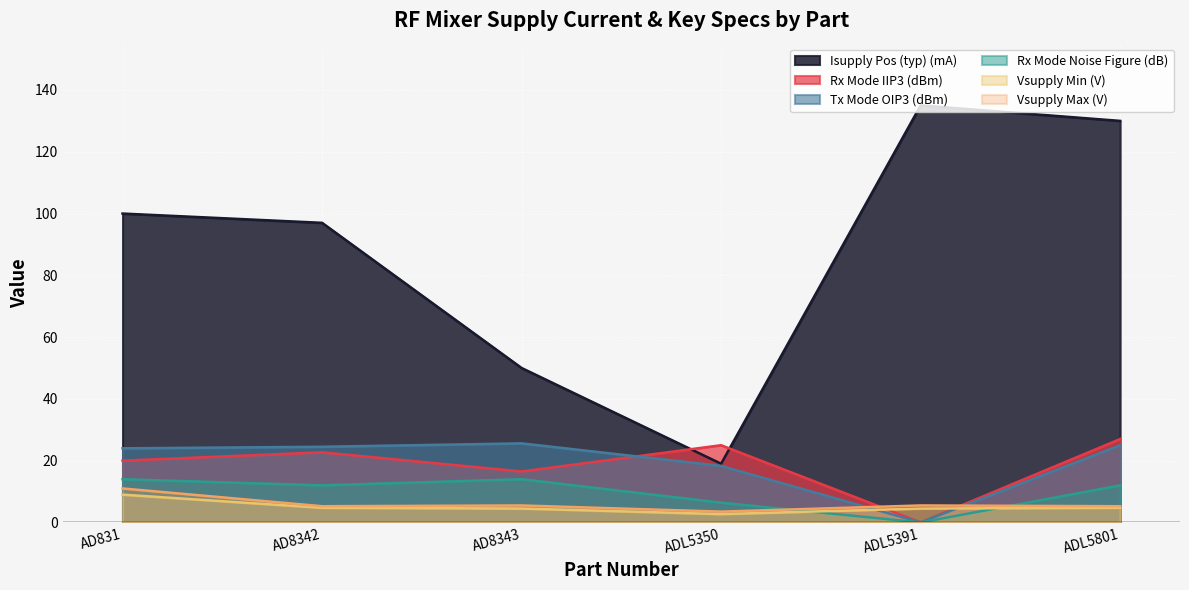

At how many categories does at least one series exceed 16?

6